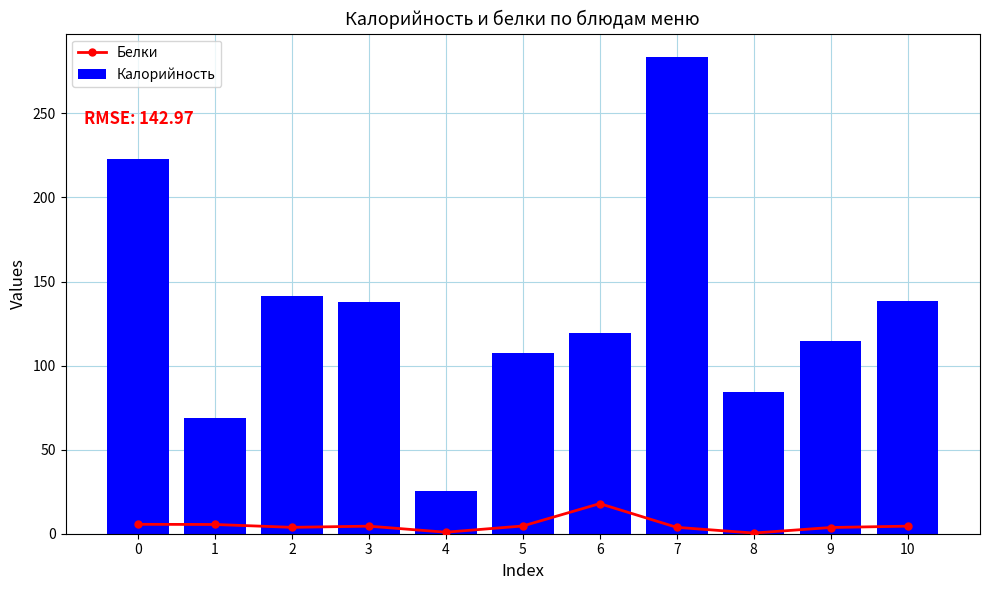

At which category is the sum across all series the highest?

7